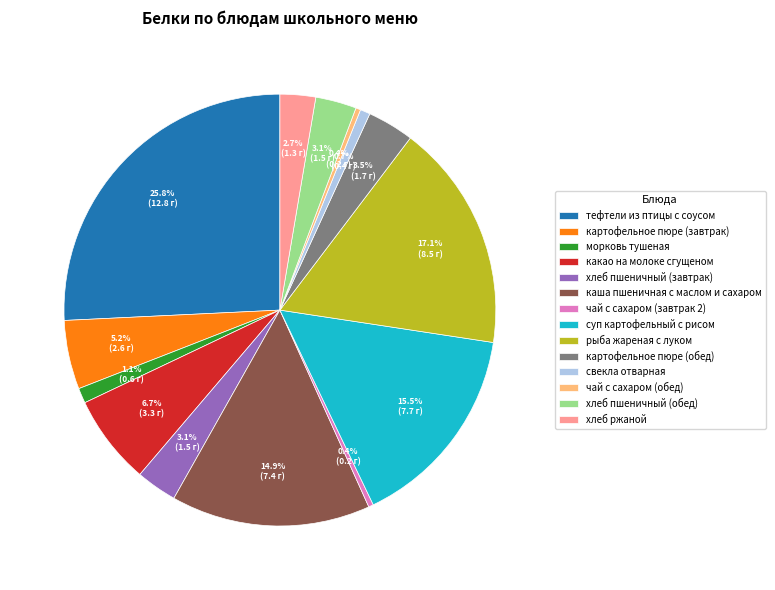

Is there any slice that represents more than half of the pie?

No